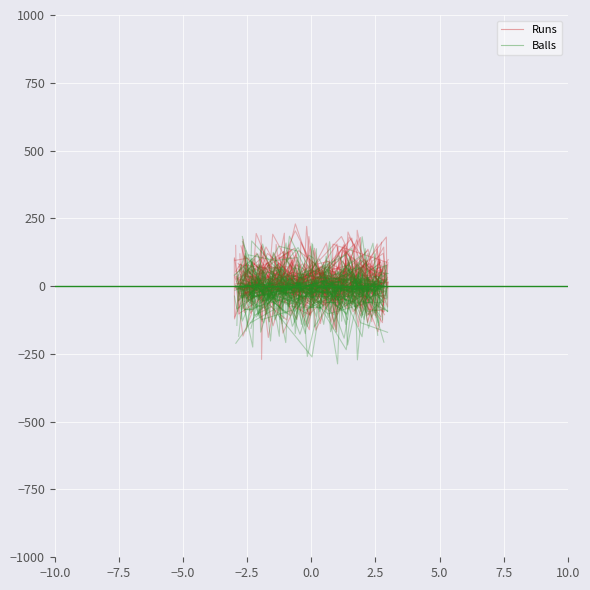

How many lines are shown in the chart?

2